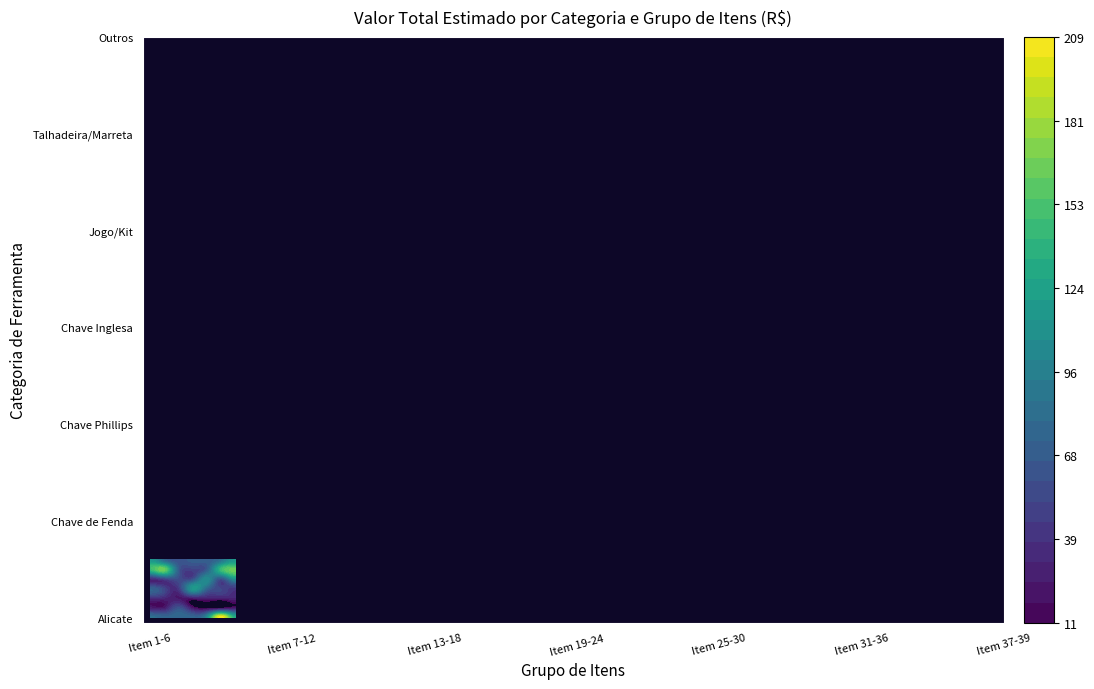

At Item 13-18, list the series in order from largest to smallest.

Alicate, Talhadeira/Marreta, Outros, Chave de Fenda, Jogo/Kit, Chave Inglesa, Chave Phillips